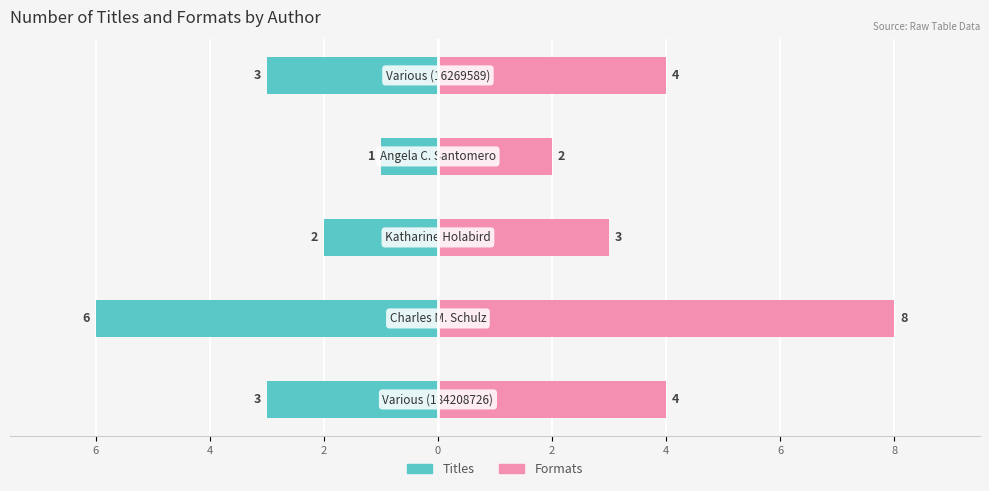

Which series has the widest spread of values?

Formats